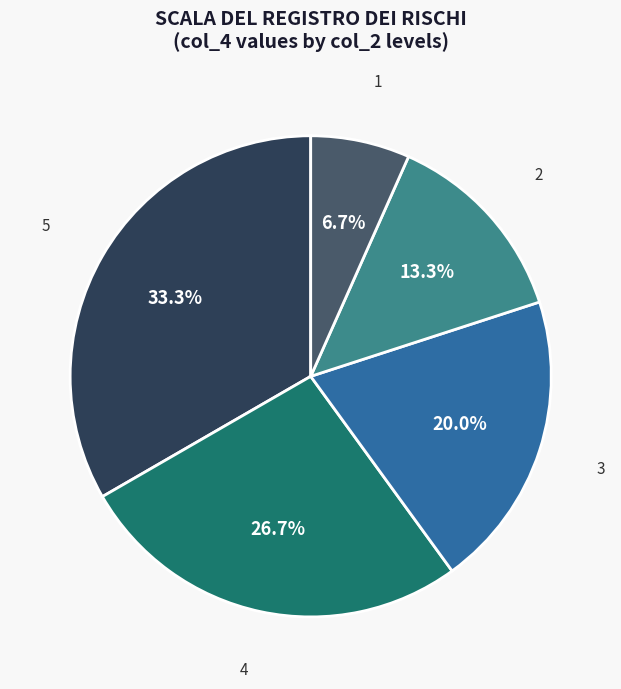

Does any single category account for the majority?

No